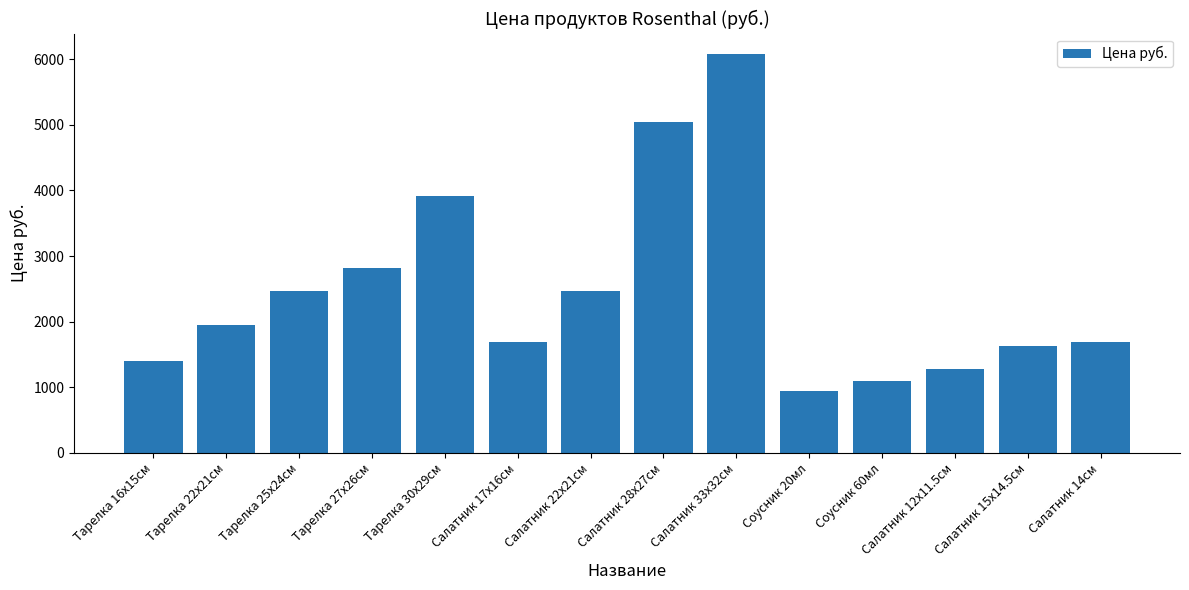

What is the label of the 11th bar from the right?

Тарелка 27х26см